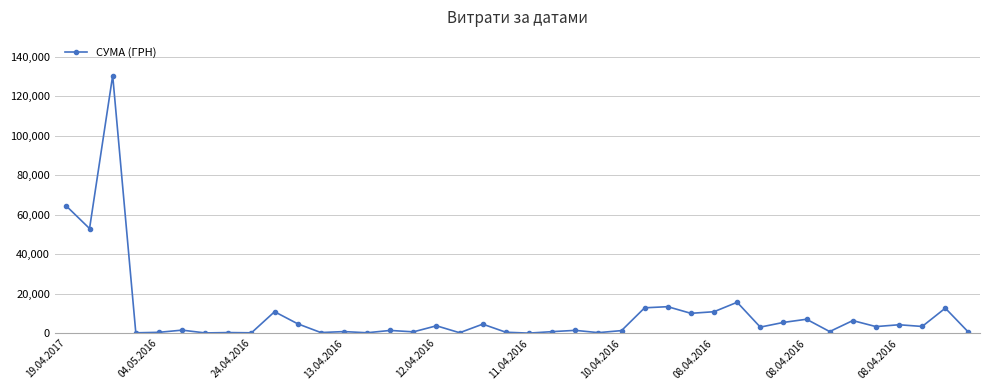

What is the smallest value displayed?

22.5